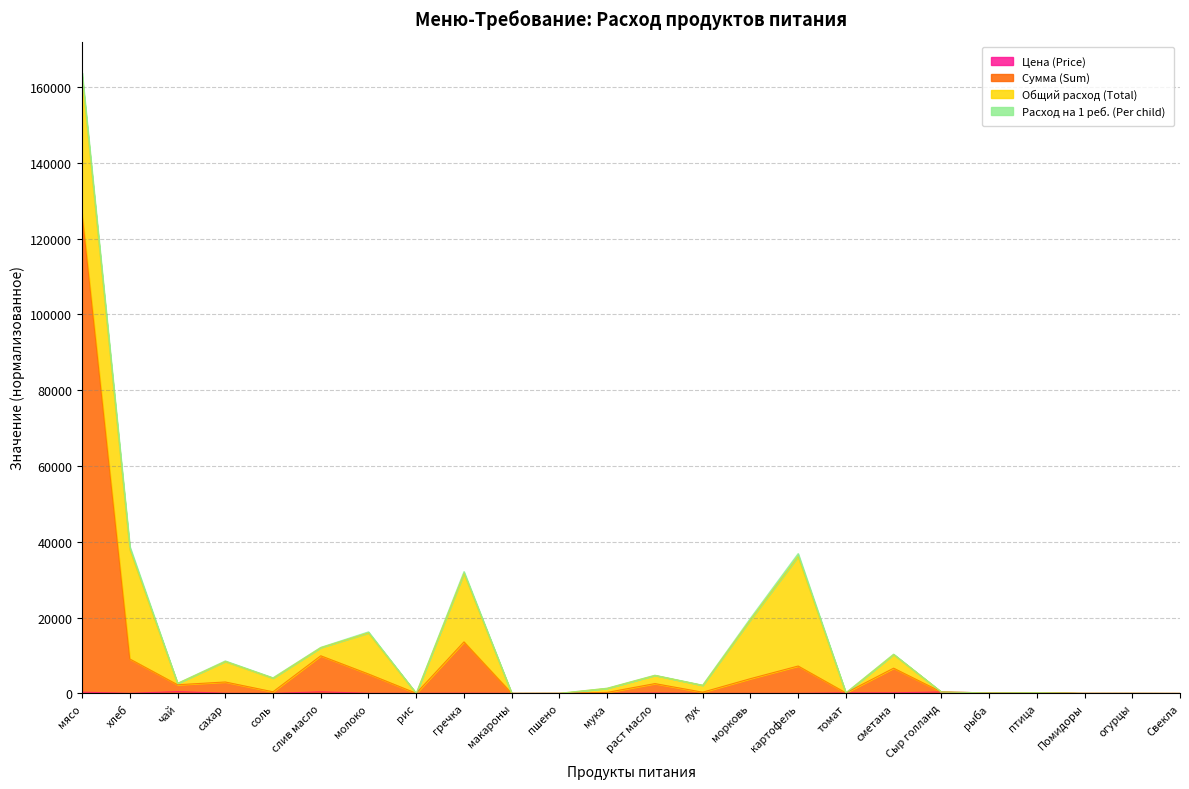

What is the approximate value of Сумма (Sum) at морковь?

3905.8